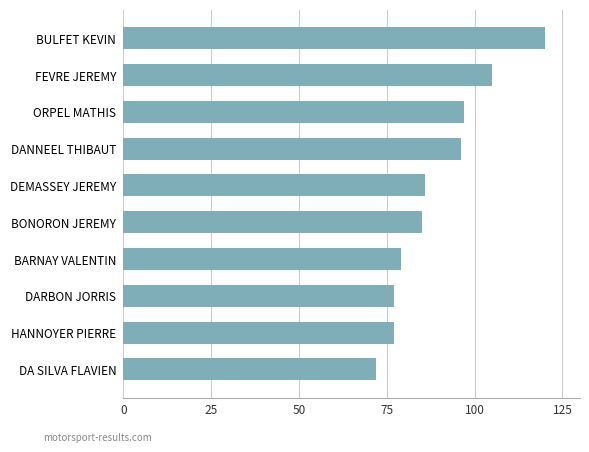

What is the difference between the values at DEMASSEY JEREMY and BULFET KEVIN?

34